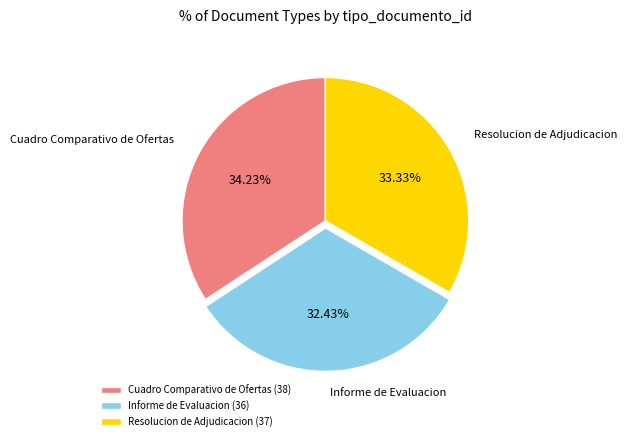

Does any single category account for the majority?

No